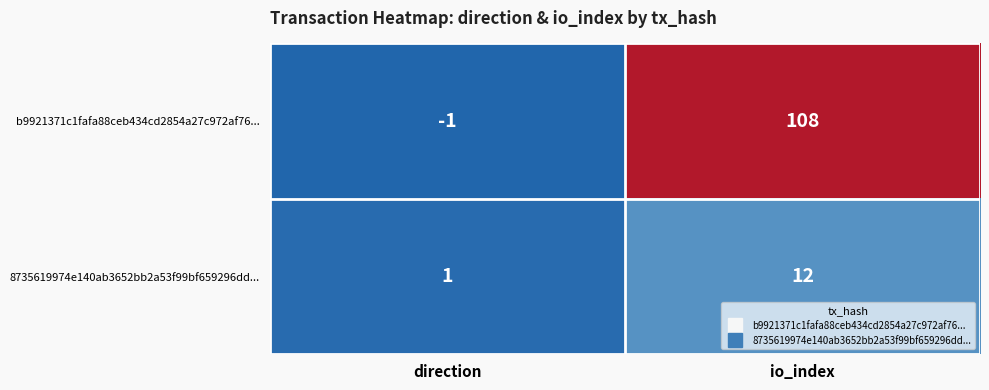

The value of b9921371c1fafa88ceb434cd2854a27c972af76... at direction is -1. True or false?

True